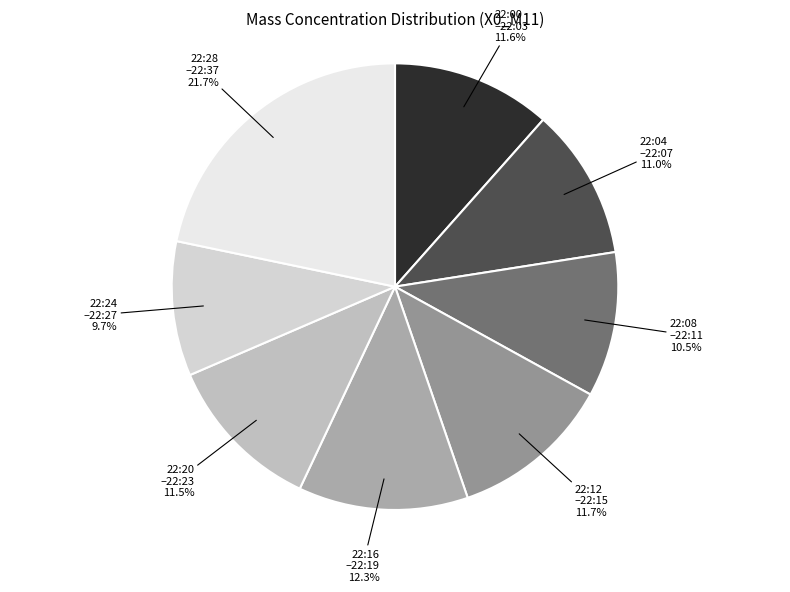

What is the largest slice in the pie chart?

22:28 –22:37 21.7%